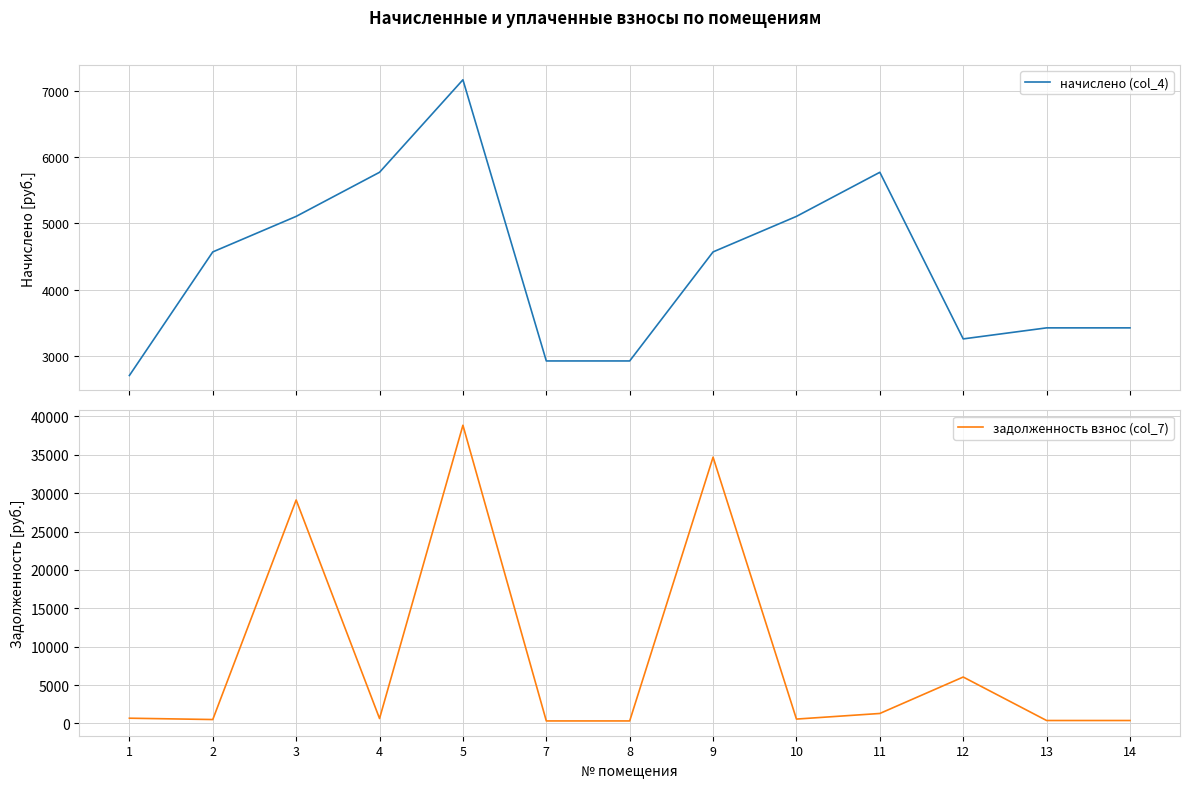

What are all the series names shown in the legend?

начислено (col_4), задолженность взнос (col_7)